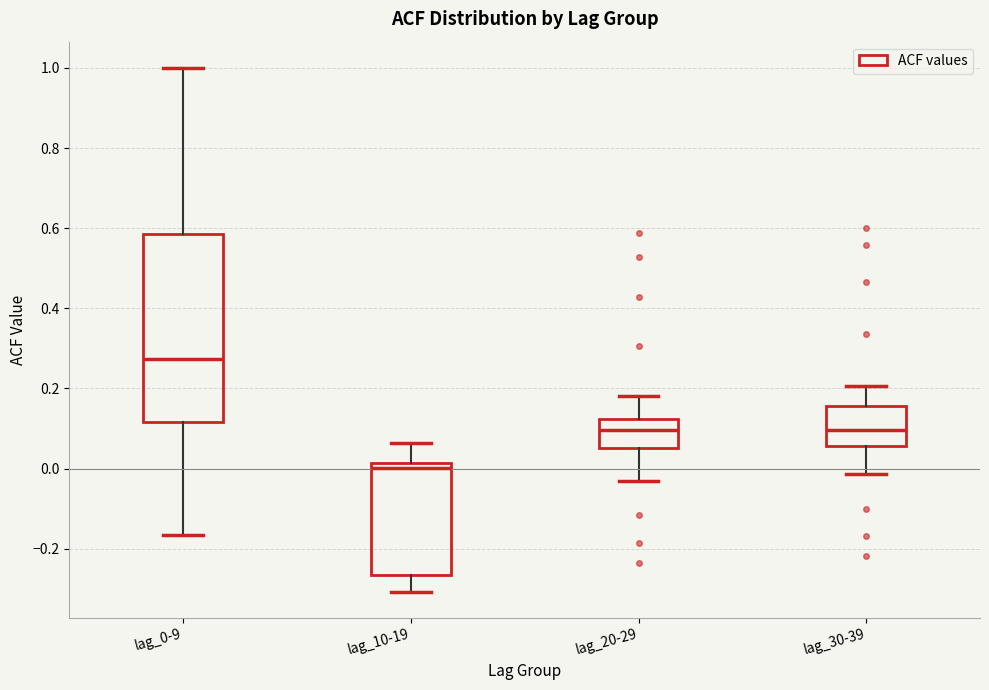

Comparing the boxes themselves (not the whiskers), which one is the tallest?

lag_0-9